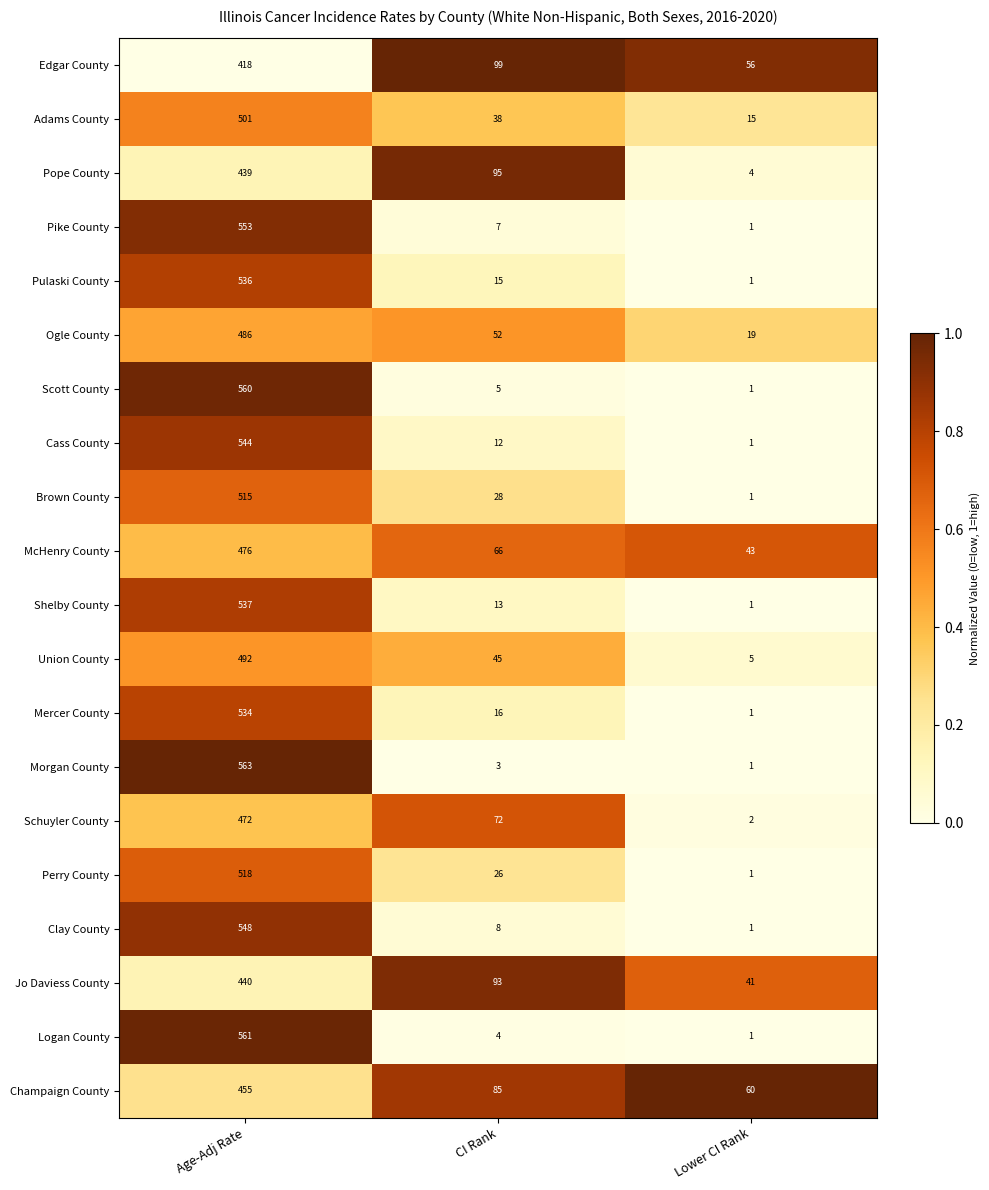

How many distinct data groups are displayed?

20